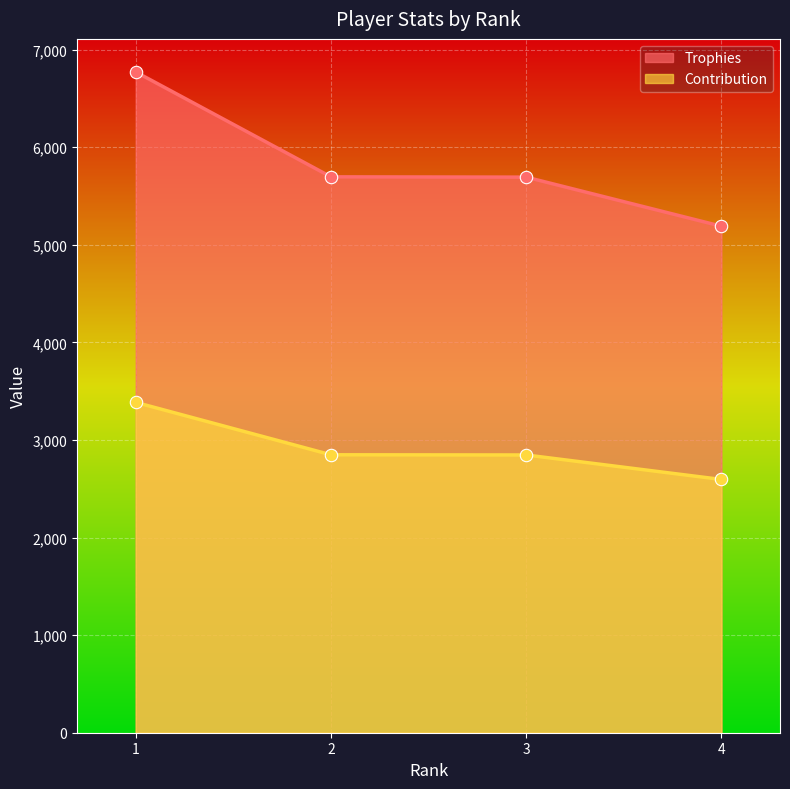

What are all the series names shown in the legend?

Trophies, Contribution